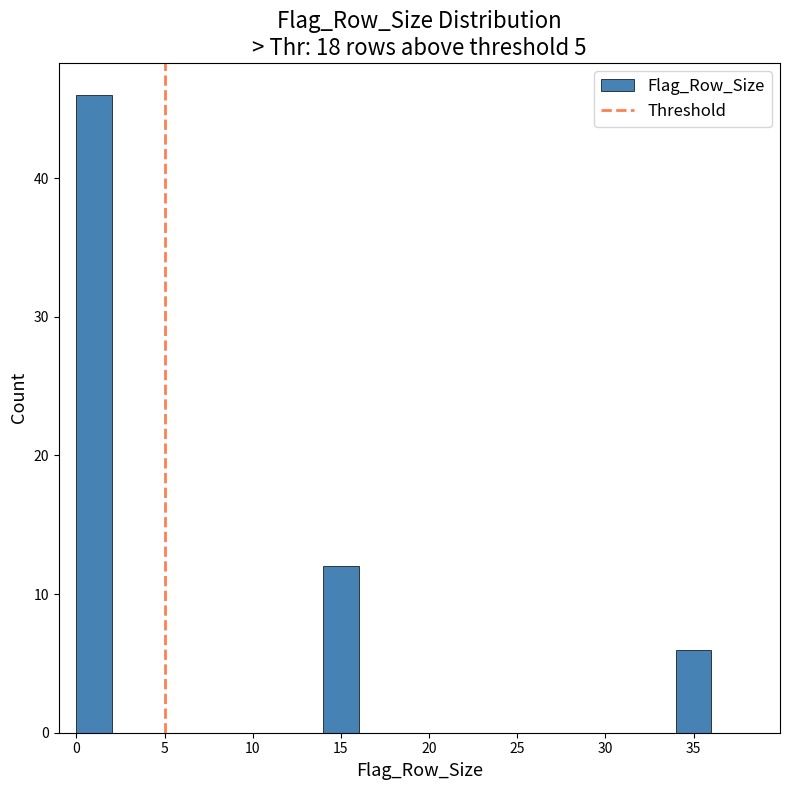

What is the height of the bar covering 14 to 16 on the x-axis? The values are not printed on the chart, so give them approximately, as read against the axis.

12